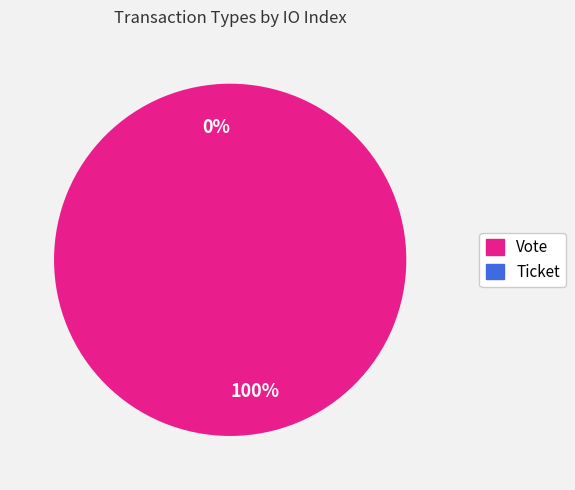

How many slices are in this pie chart?

2